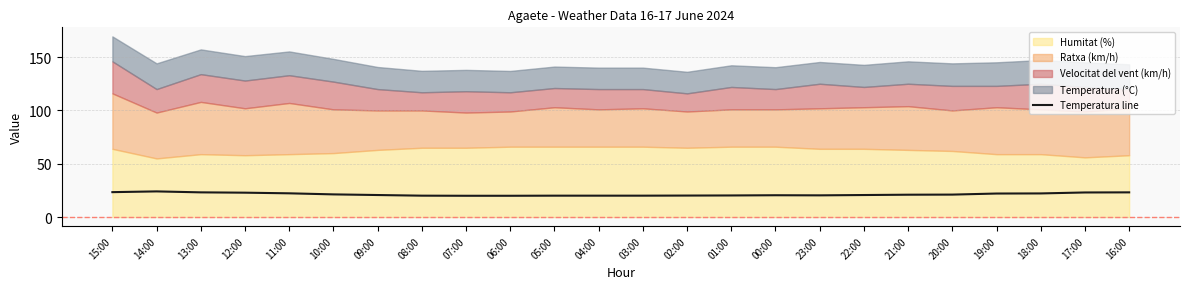

The Temperatura line series shows 5.4 at 01:00. True or false?

False